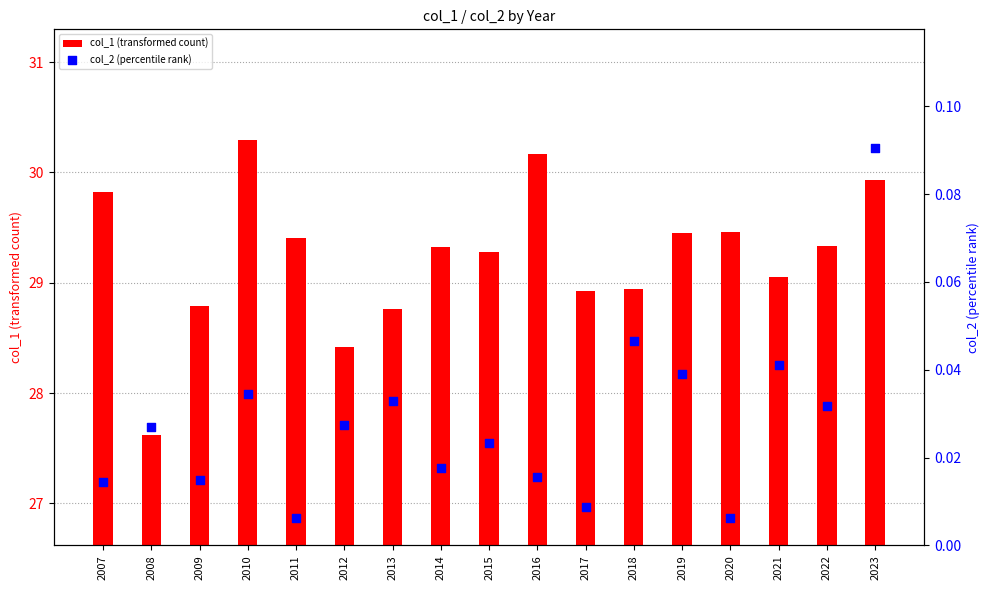

Which series has the widest spread of Y values?

col_1 (transformed count)